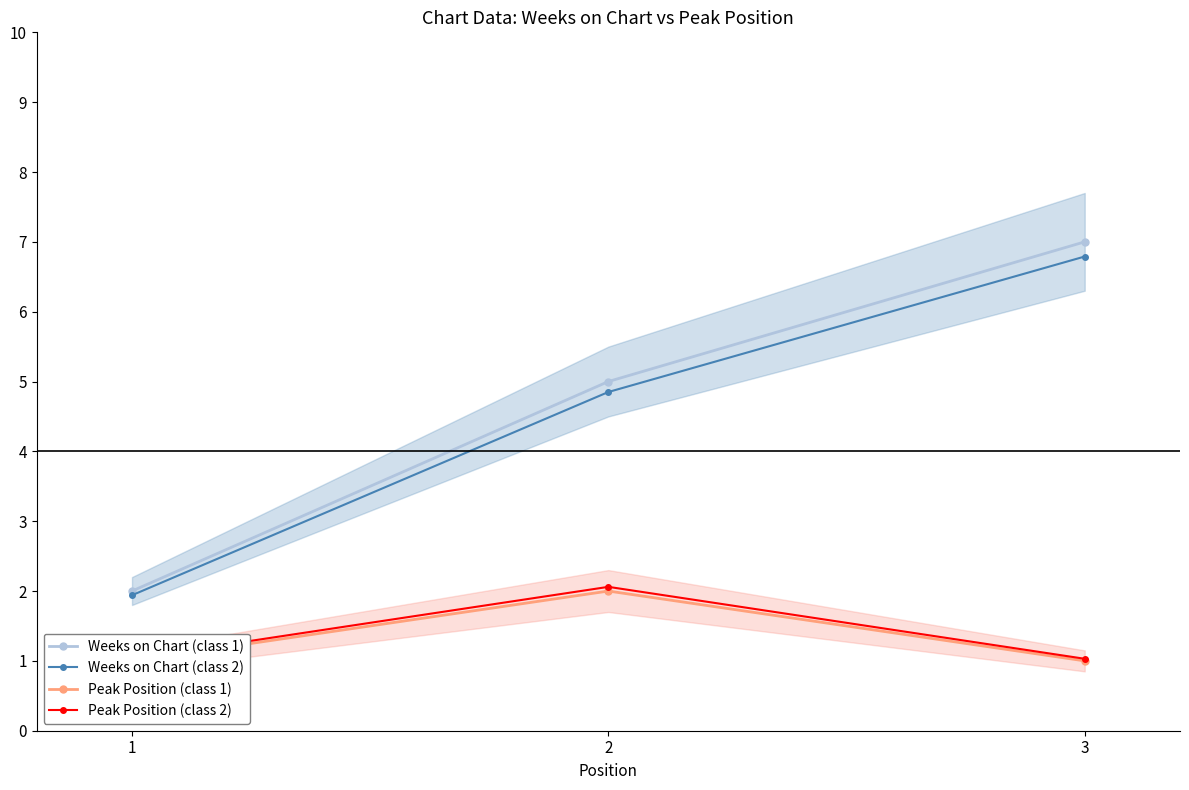

Which has a higher value, 2 or 3?

3